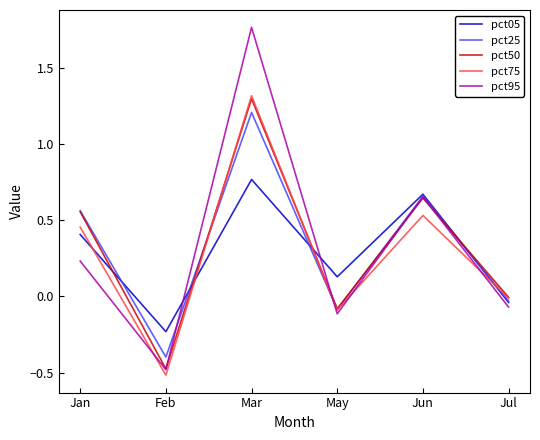

True or false: pct50 has a value of -0.0 at May.

False